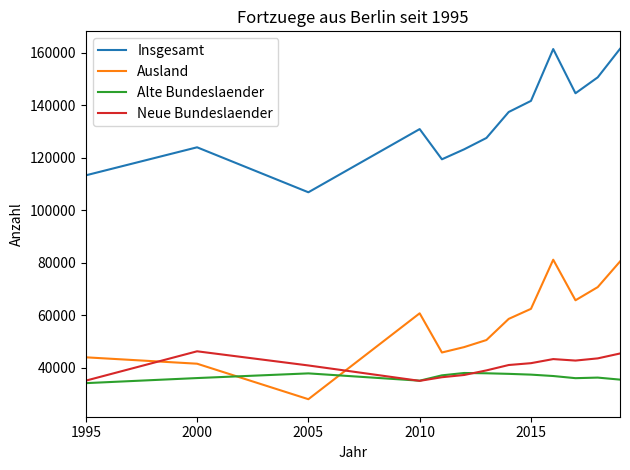

Which series has the largest range (max minus min)?

Insgesamt